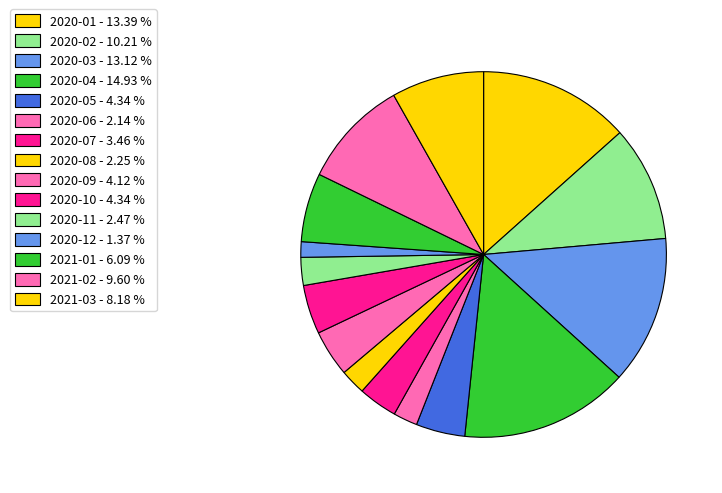

To the nearest percent, what is the difference between the largest and smallest slice percentages?

14%